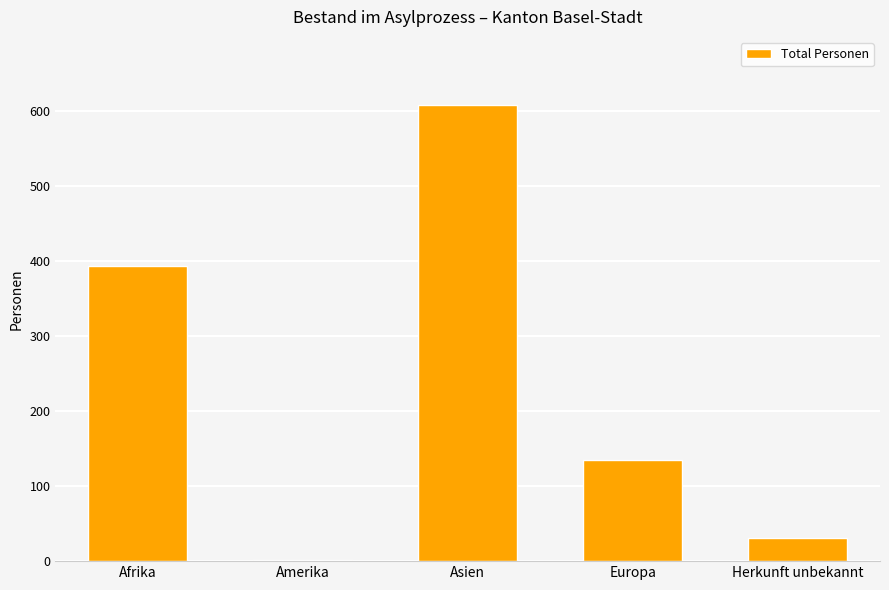

The value at Asien is 343. True or false?

False